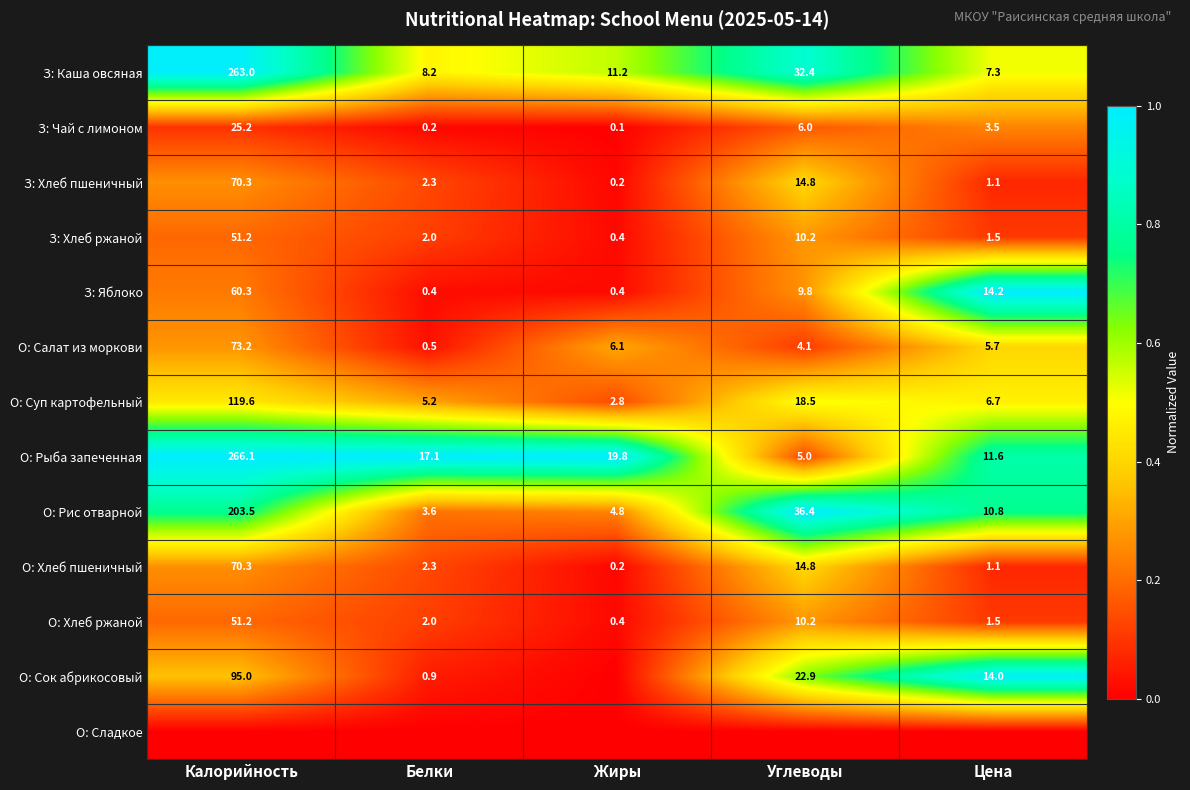

What is the sum of the О: Рис отварной values at Калорийность and Белки?

207.1